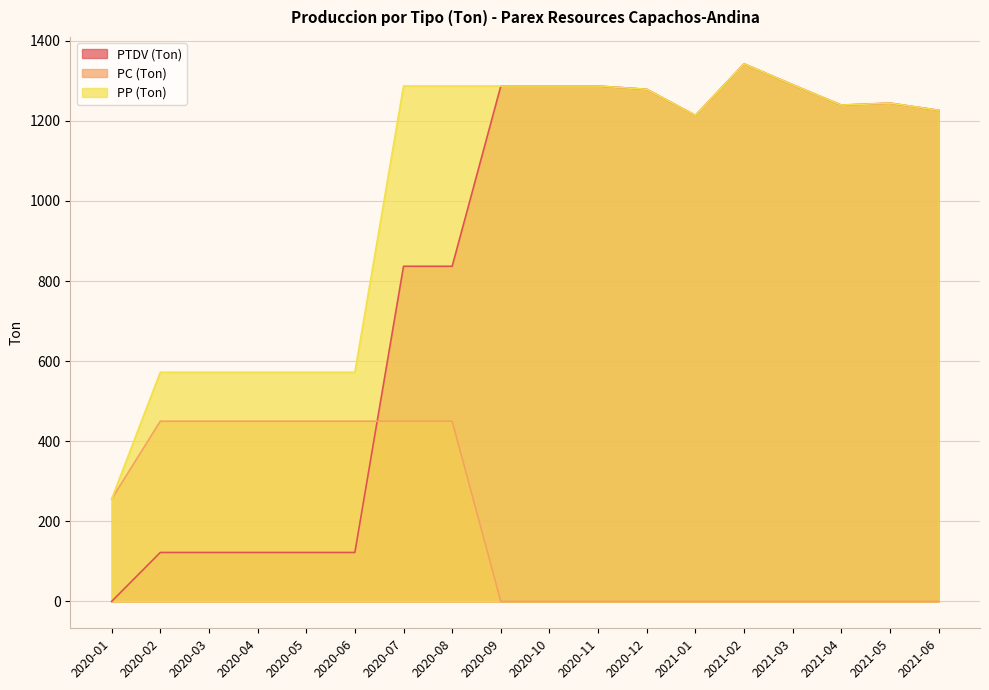

At how many categories does at least one series exceed 51?

18